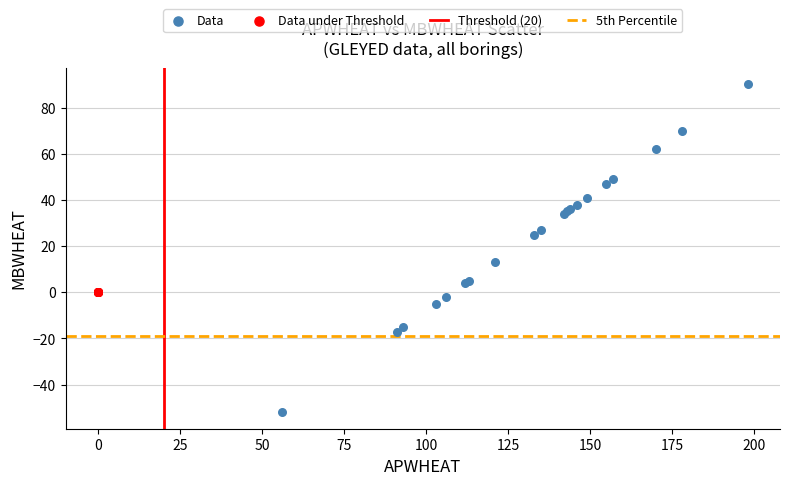

Which series contains the highest Y value?

Data